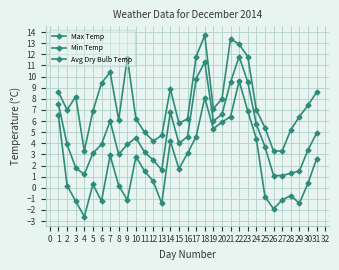

Rank the series by their average value, from highest to lowest.

Max Temp, Avg Dry Bulb Temp, Min Temp